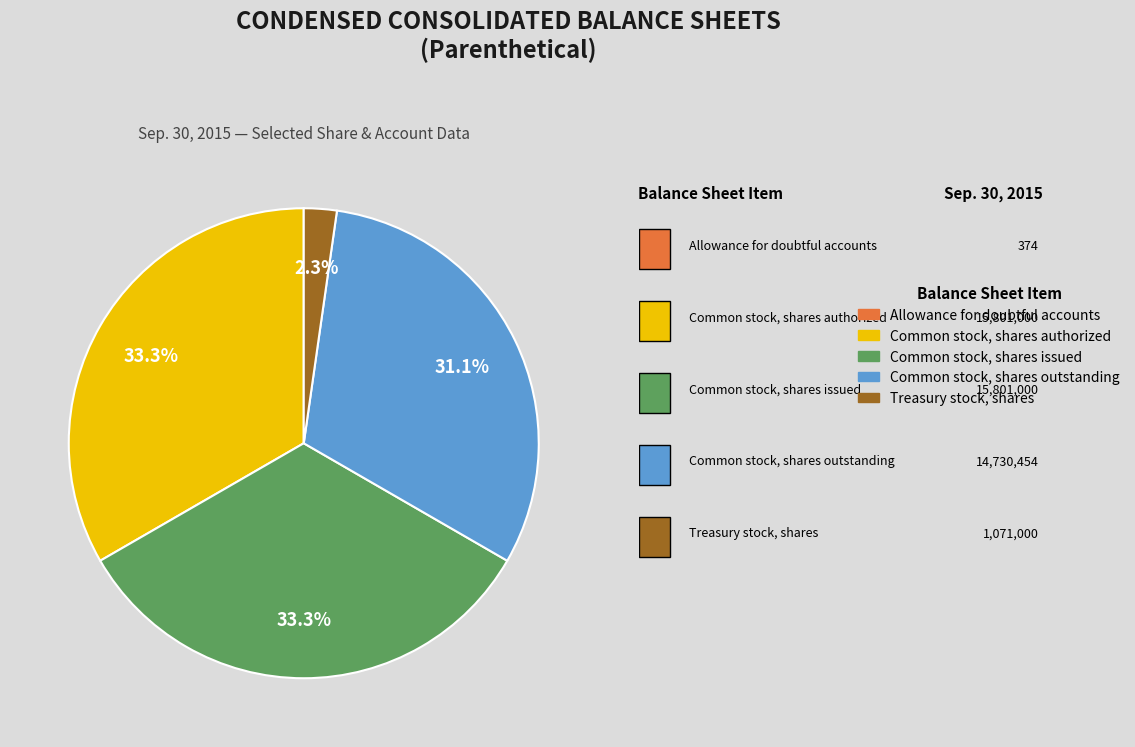

Between Common stock, shares issued and Common stock, shares outstanding, which is larger?

Common stock, shares issued